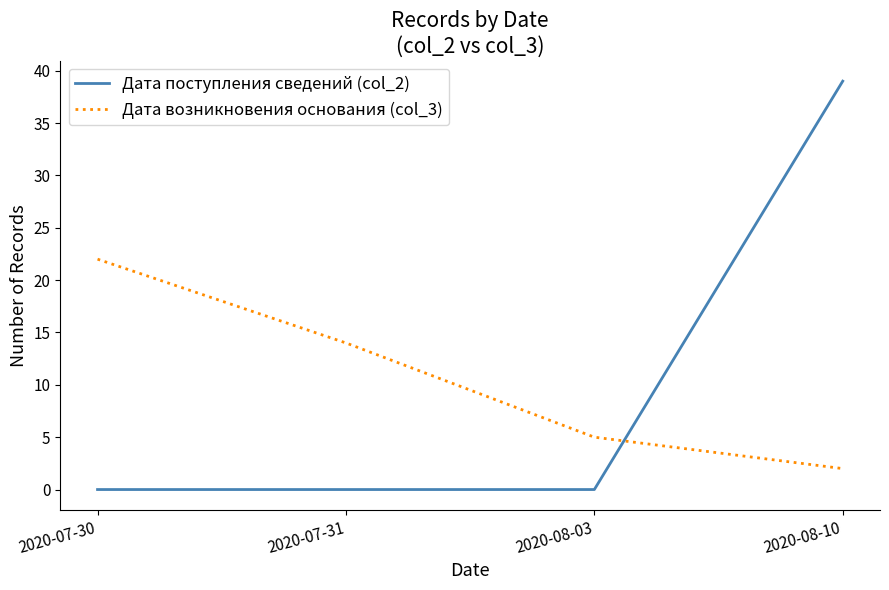

At which label does Дата поступления сведений (col_2) reach its peak?

2020-08-10